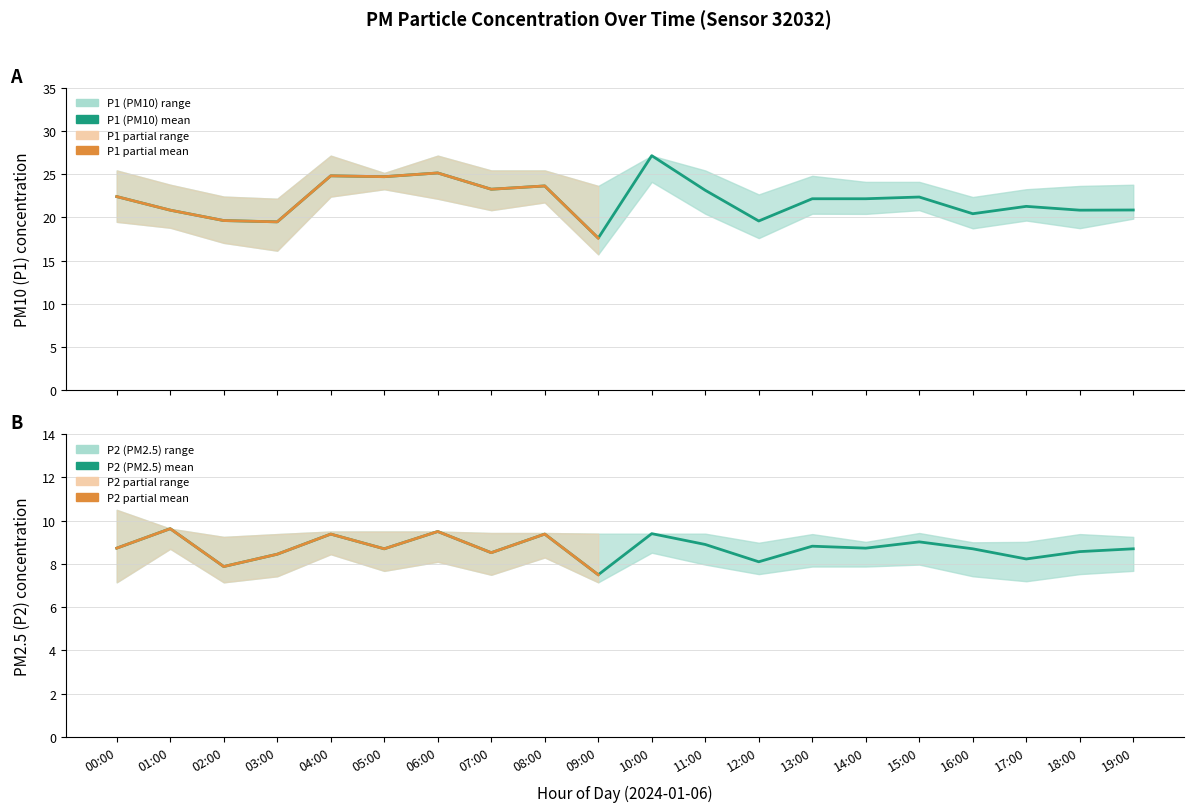

How many interior local valleys does the P1 series have?

7